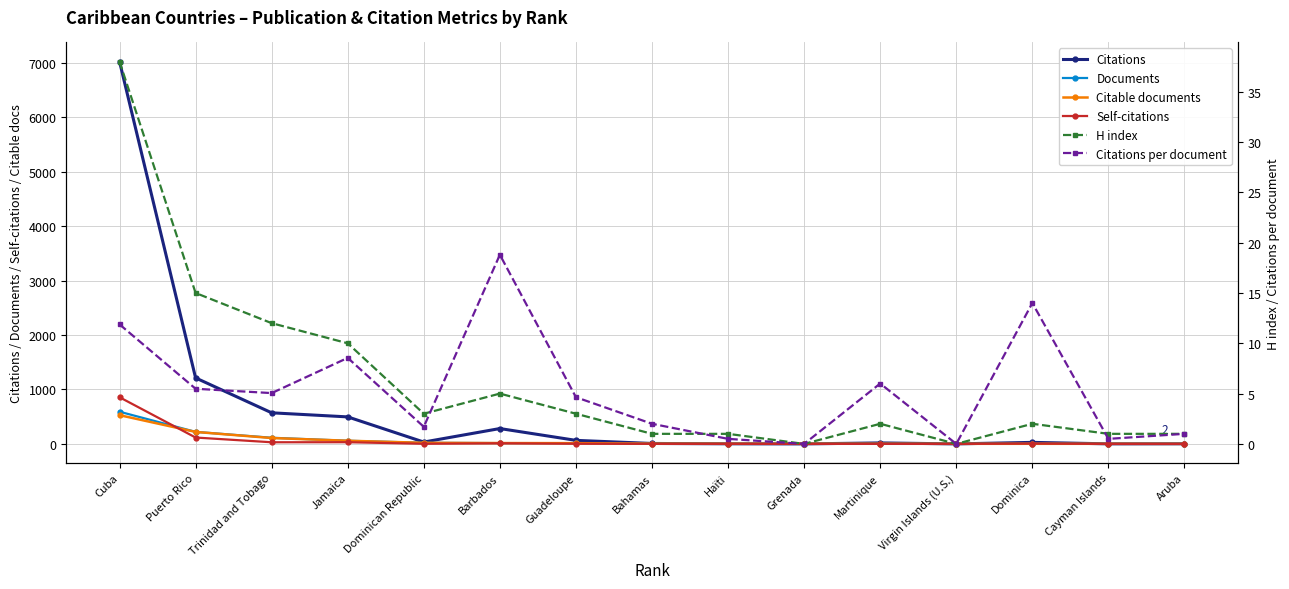

Which category has the highest value across all series?

Cuba